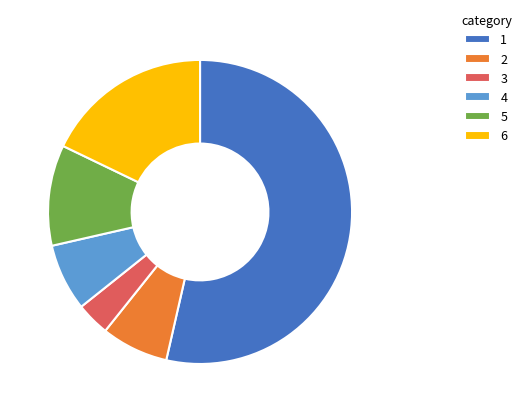

Do 3 and 1 together represent more than half of the pie?

Yes